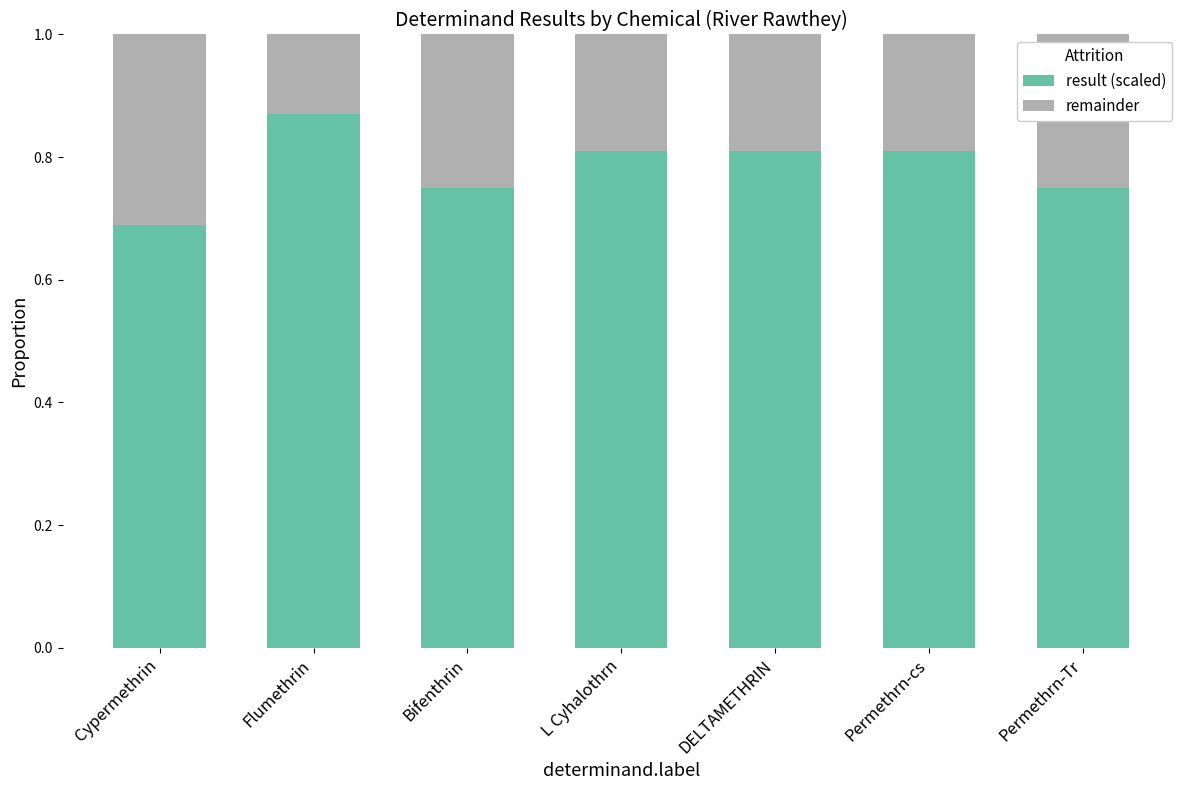

At which label is result (scaled) closest to 0?

Cypermethrin